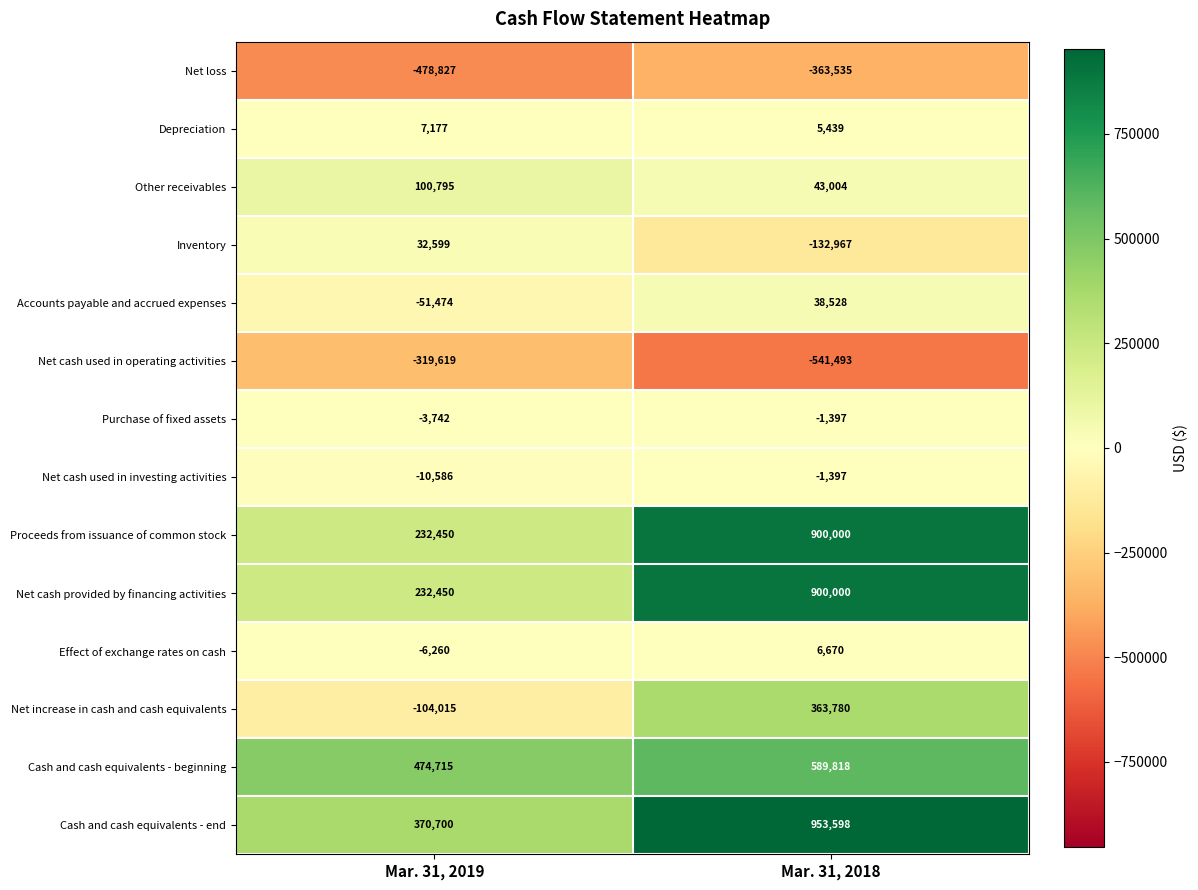

The value of Net cash used in investing activities at Mar. 31, 2019 is -18098. True or false?

False